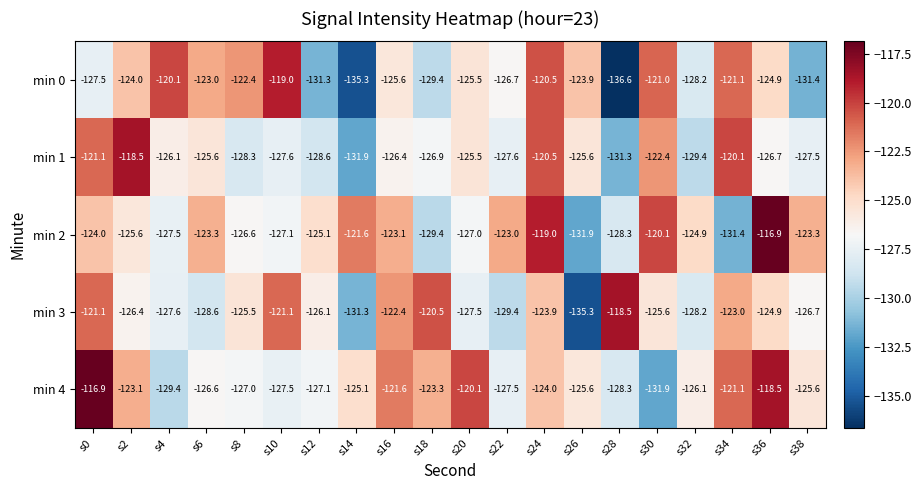

At s38, list the series in order from largest to smallest.

min 2, min 4, min 3, min 1, min 0